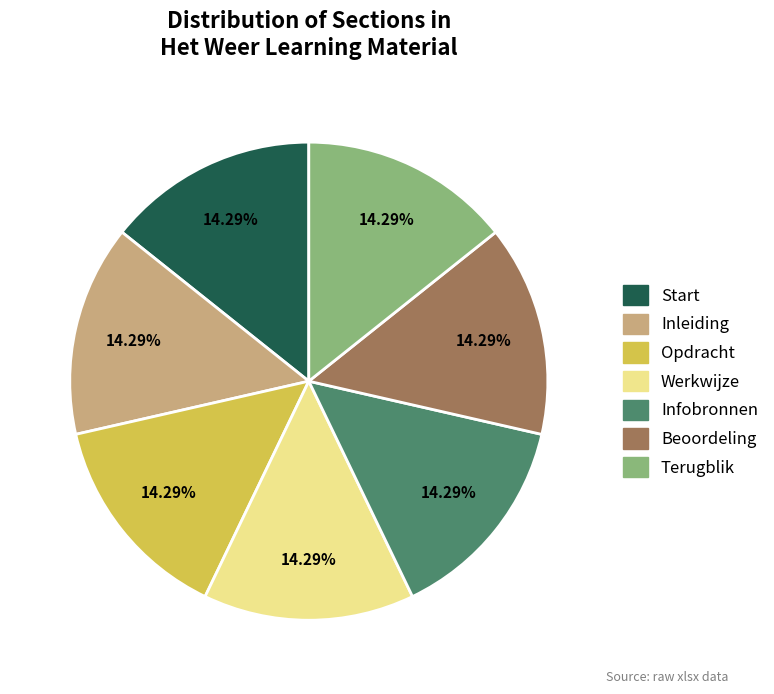

Is there a majority slice in this chart?

No